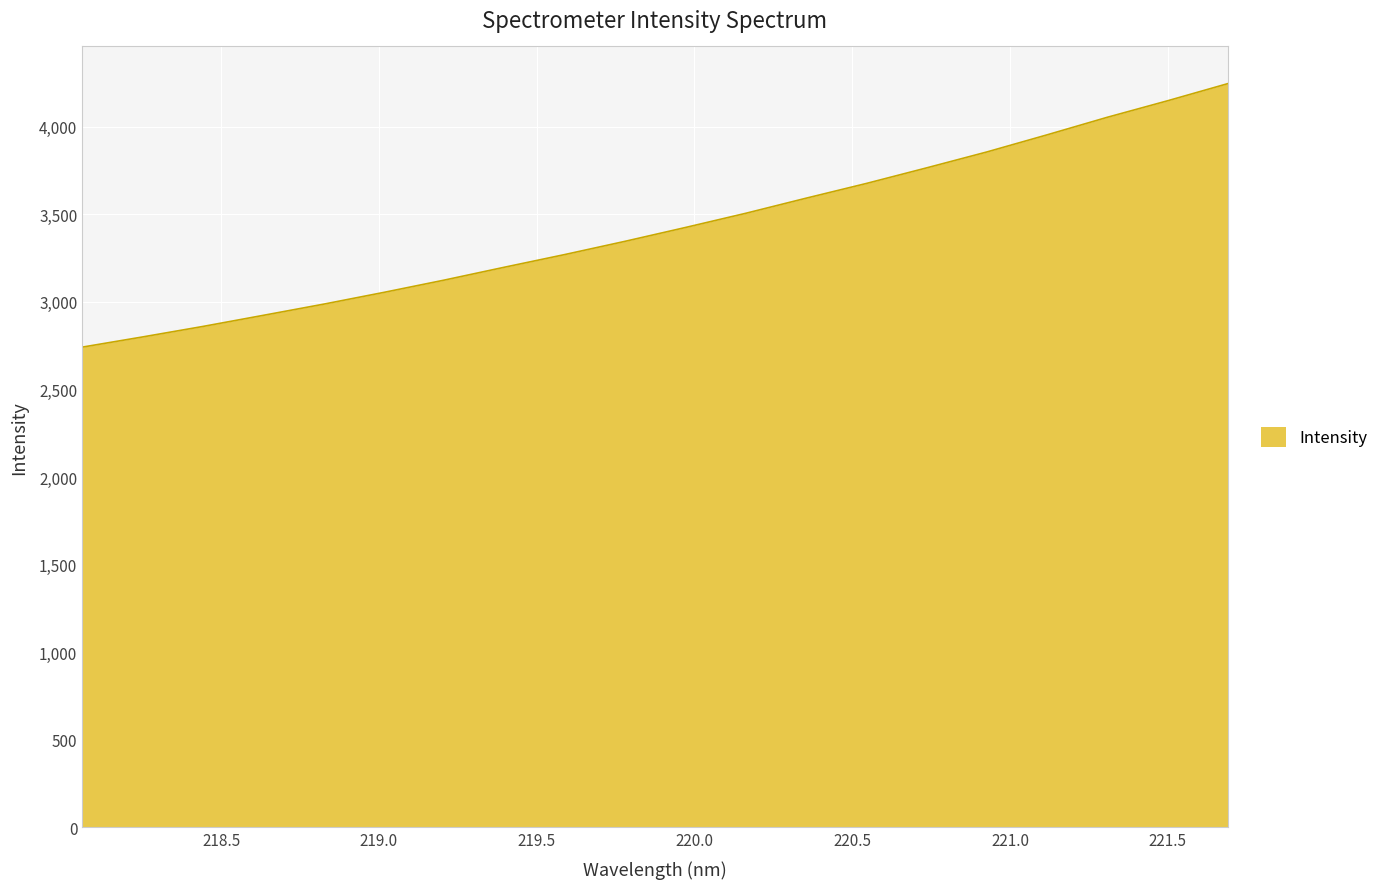

What is the difference between the maximum and minimum values?

1504.2